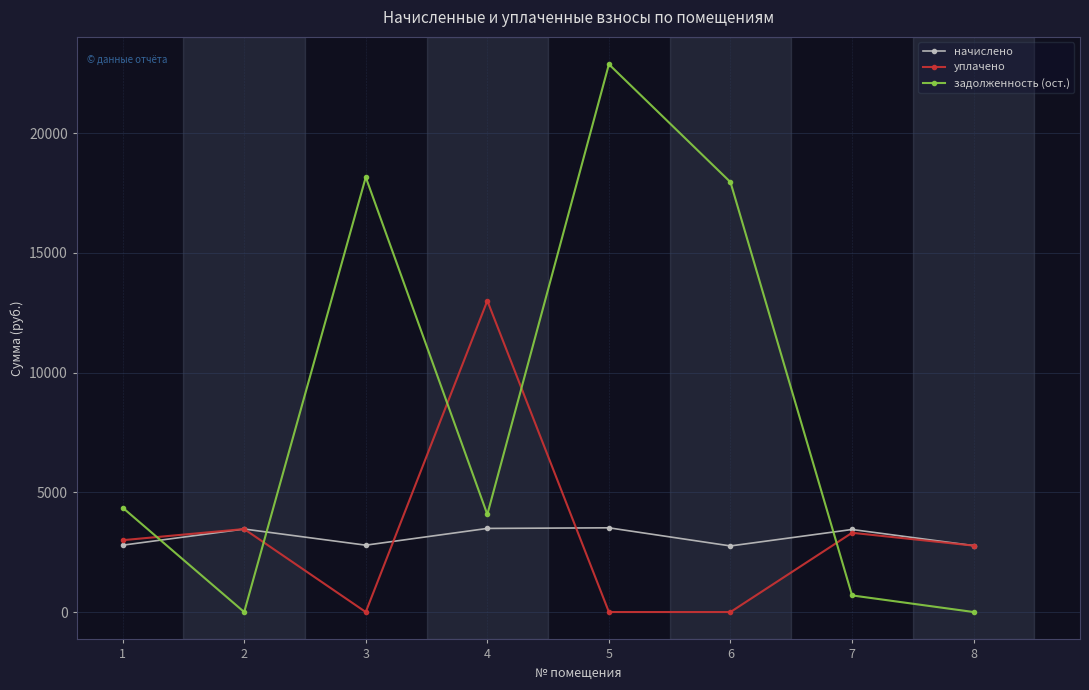

What is the greatest value displayed?

22875.9